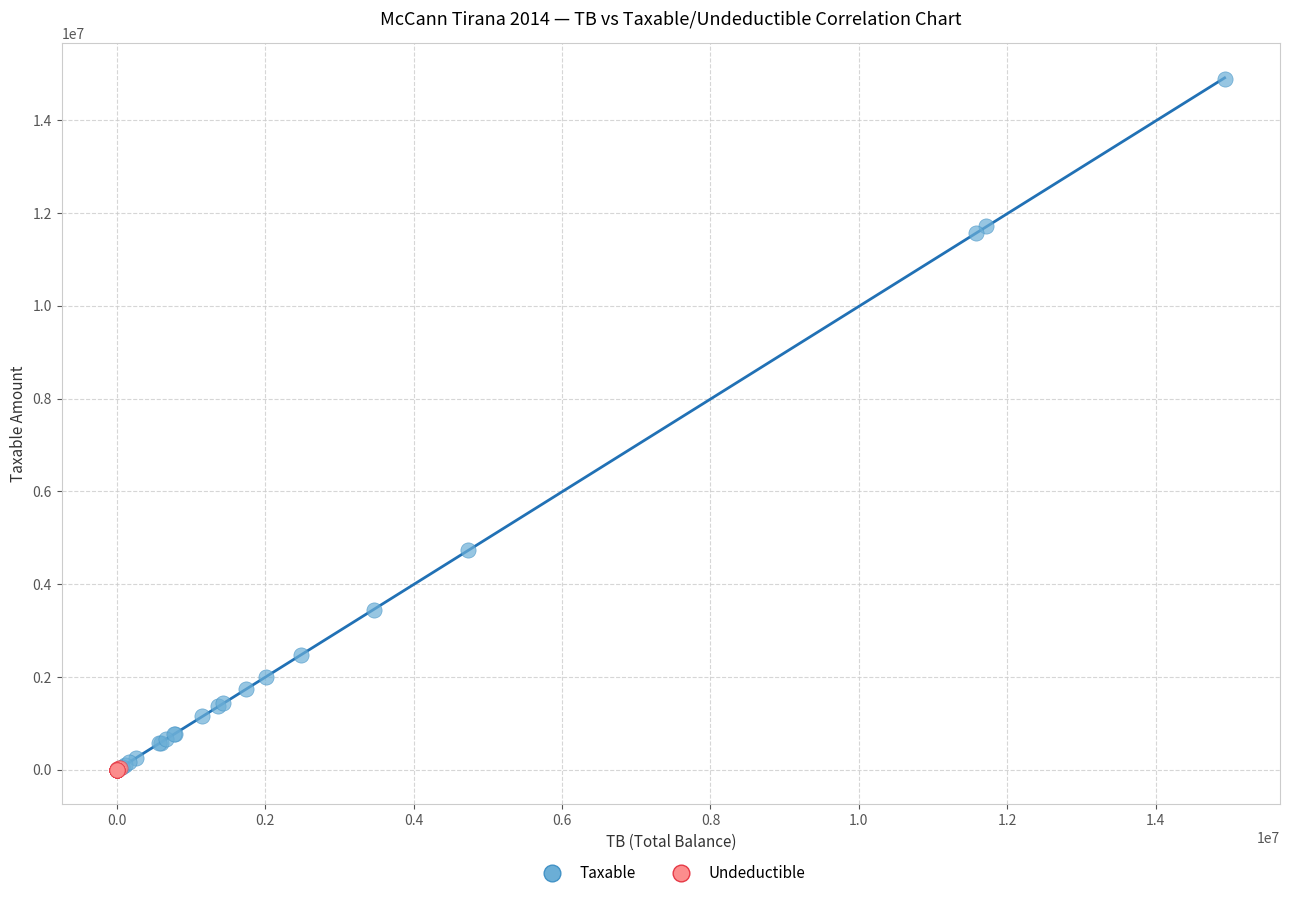

What are all the series names shown in the legend?

Taxable, Undeductible